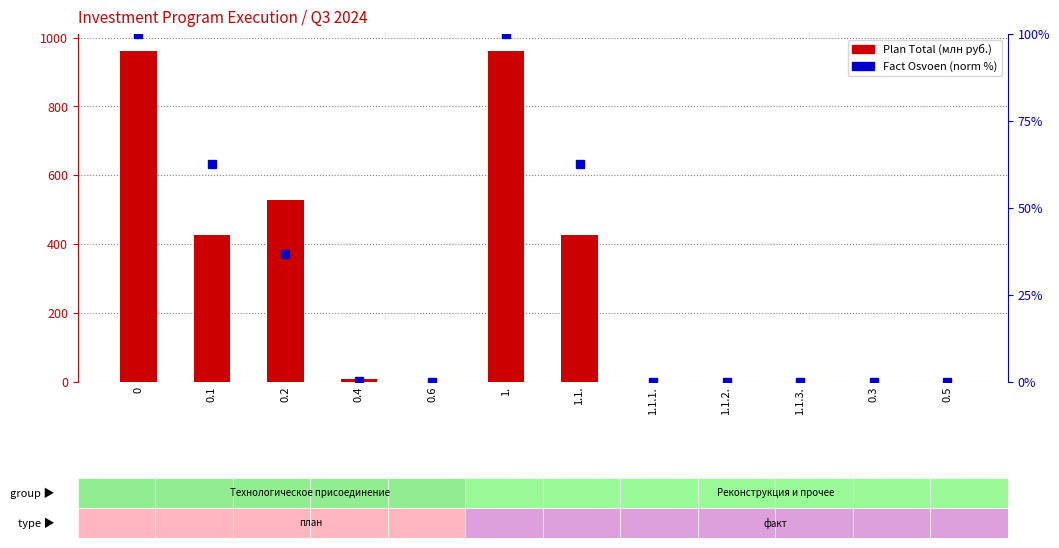

How many categories are shown in the chart?

12